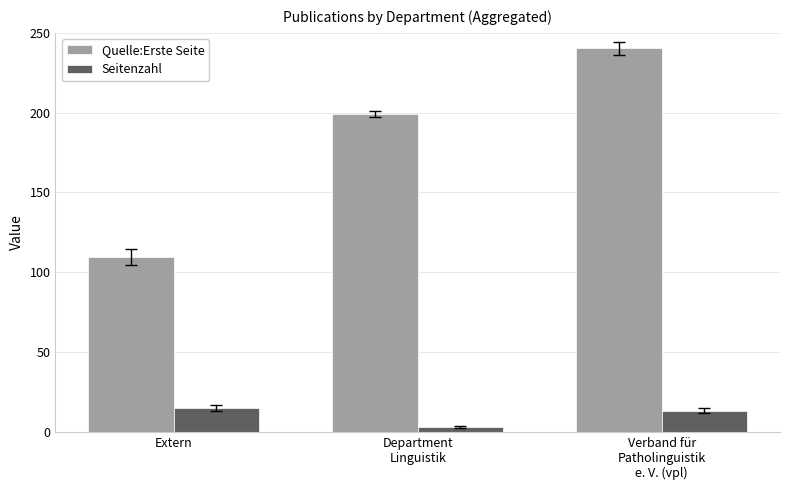

How many values in the Quelle:Erste Seite series are below 199?

1